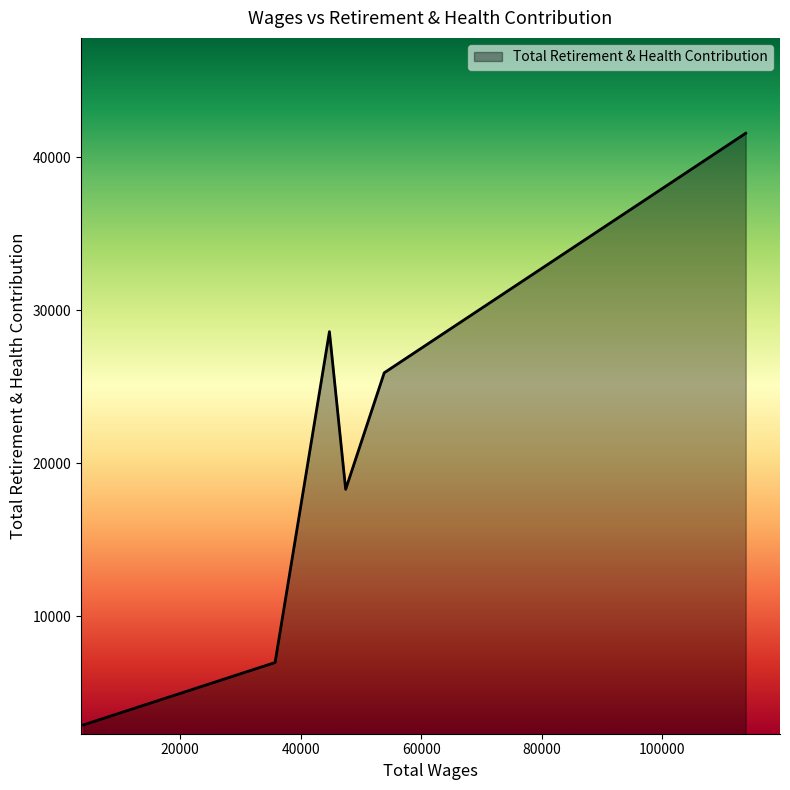

What is the minimum value shown in the chart?

2887